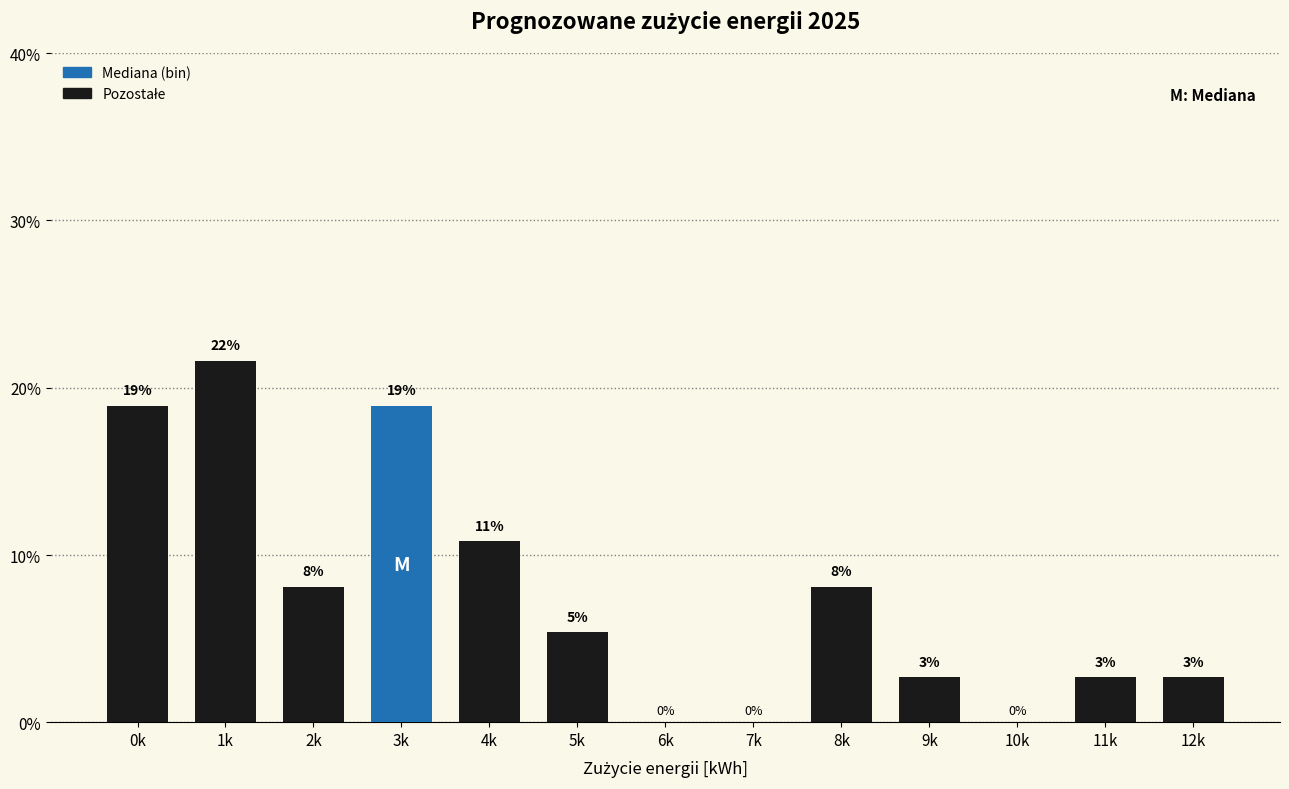

Are the bars horizontal?

No